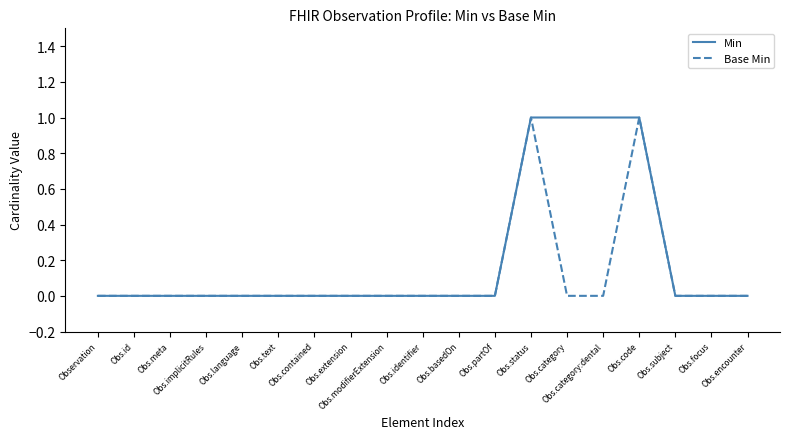

List the series in order of their overall mean, lowest first.

Base Min, Min